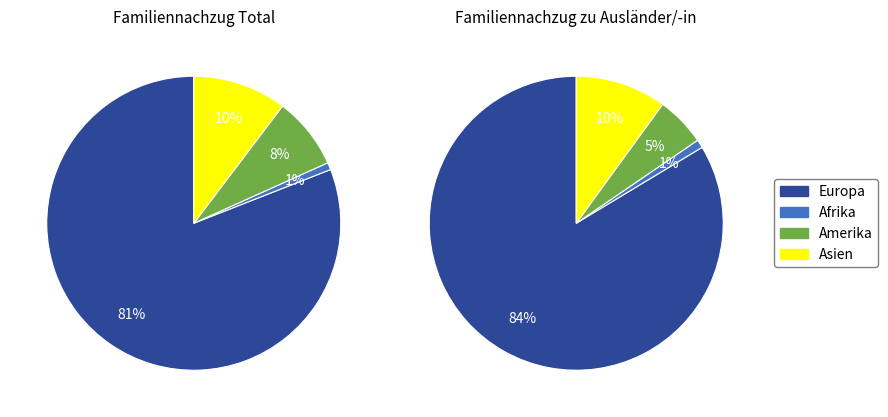

True or false: Asien accounts for 10% of the total.

True